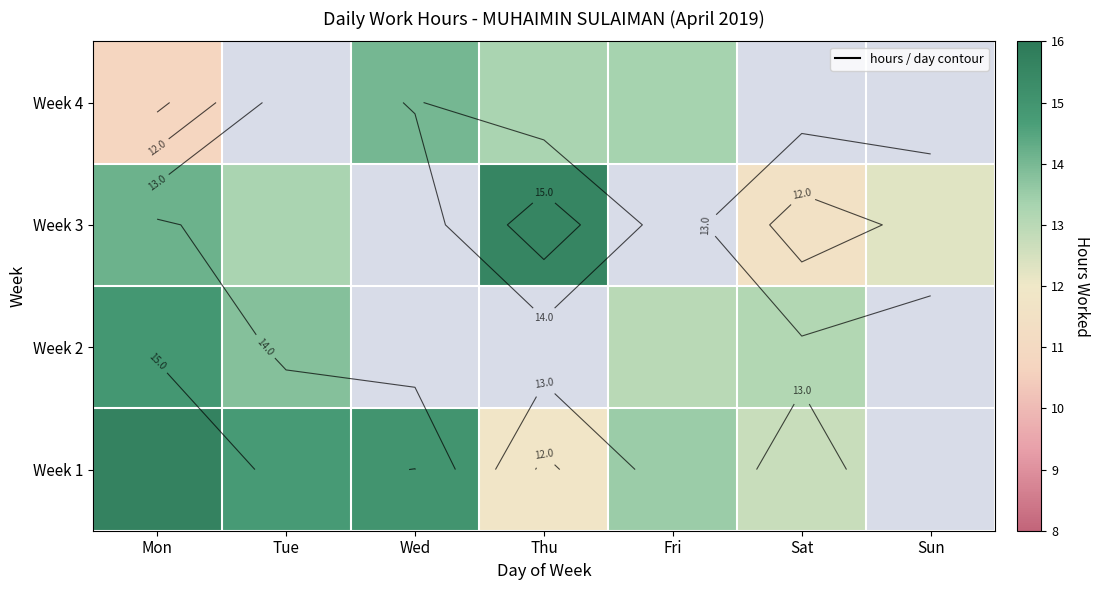

How many data points does each series have?

7